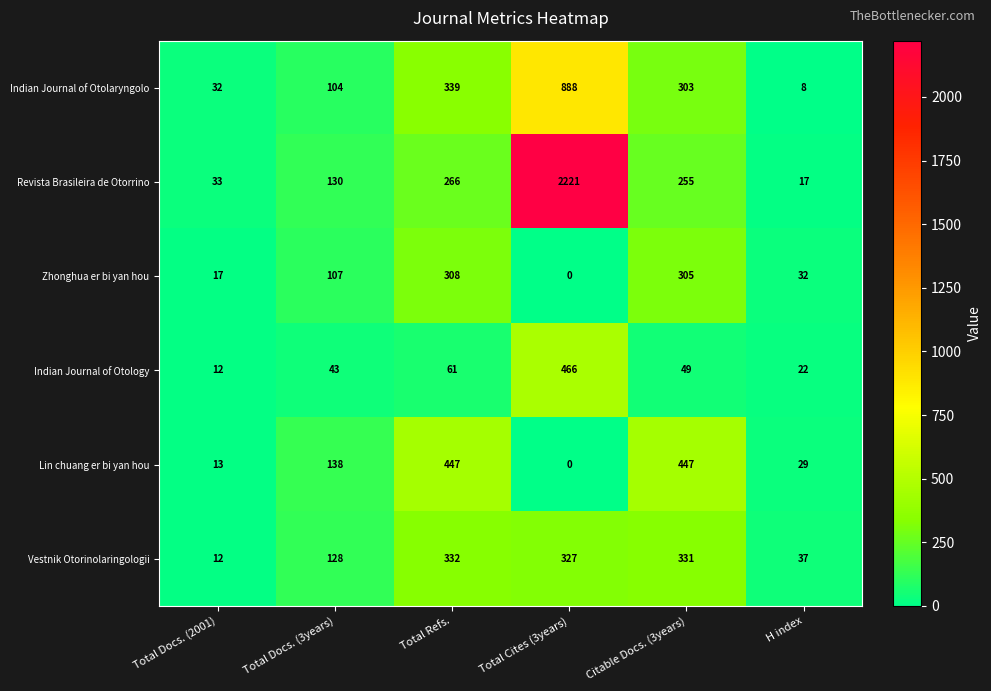

Rank the series at Total Docs. (3years) from lowest to highest value.

Indian Journal of Otology, Indian Journal of Otolaryngolo, Zhonghua er bi yan hou, Vestnik Otorinolaringologii, Revista Brasileira de Otorrino, Lin chuang er bi yan hou